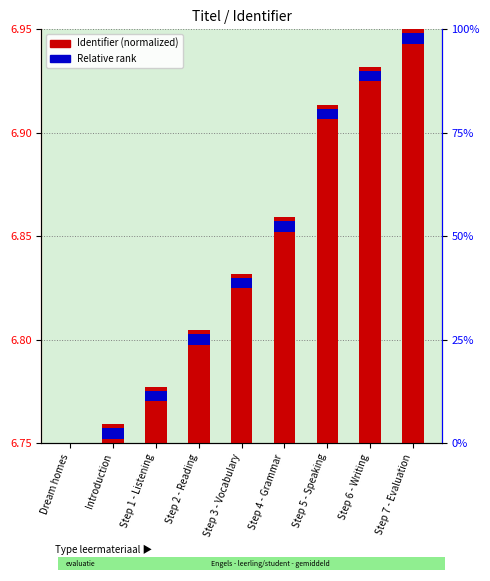

The value of Identifier (normalized) at Step 1 - Listening is 0.0. True or false?

False